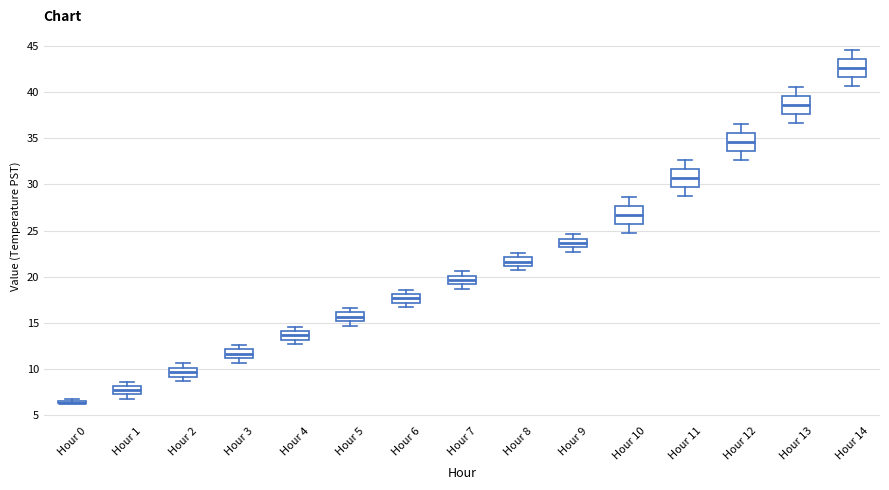

Where is the lower edge of the box for Hour 8 on the y-axis? The values are not printed on the chart, so give them approximately, as read against the axis.

21.0